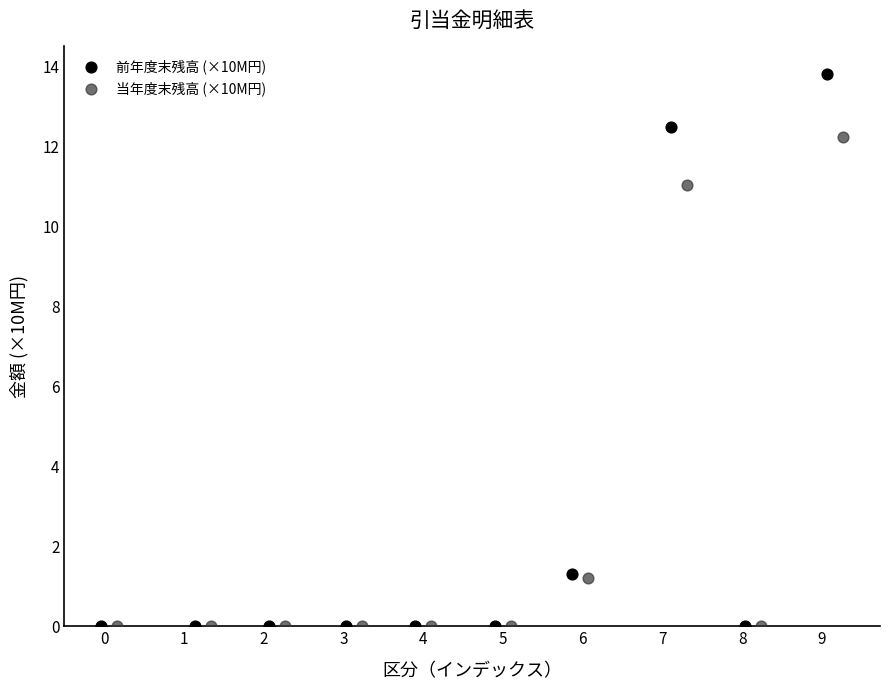

Which series has the largest Y range (max minus min)?

前年度末残高 (×10M円)